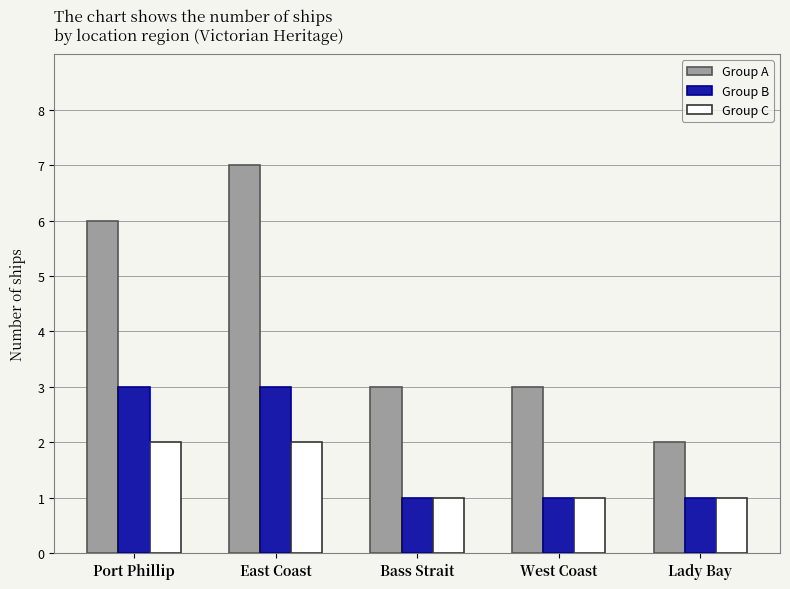

What is the difference between the highest and lowest values at West Coast?

2